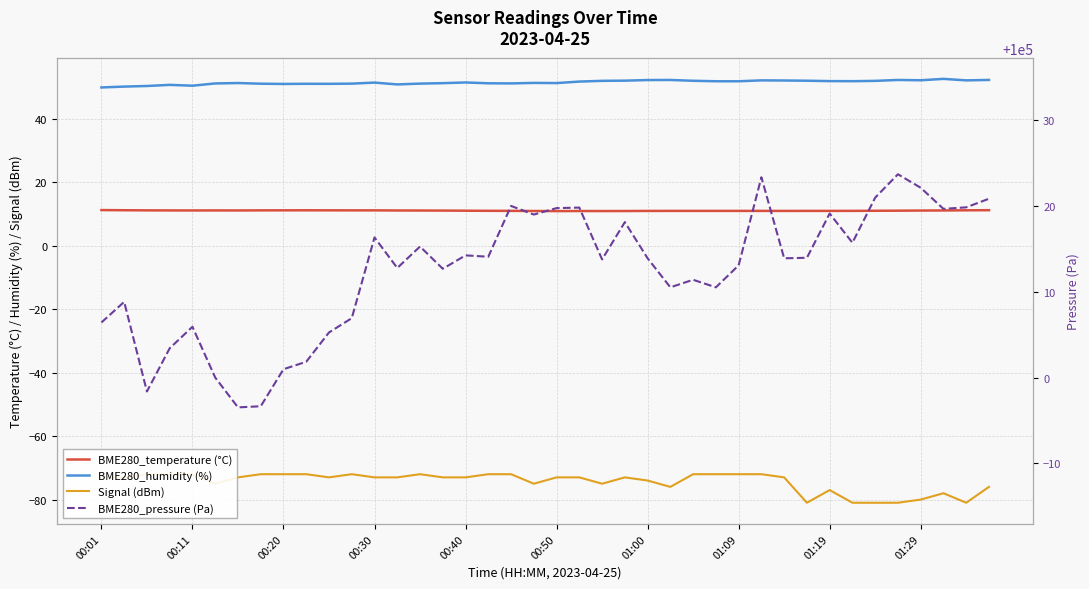

Between 14 and 17, which is larger?

14